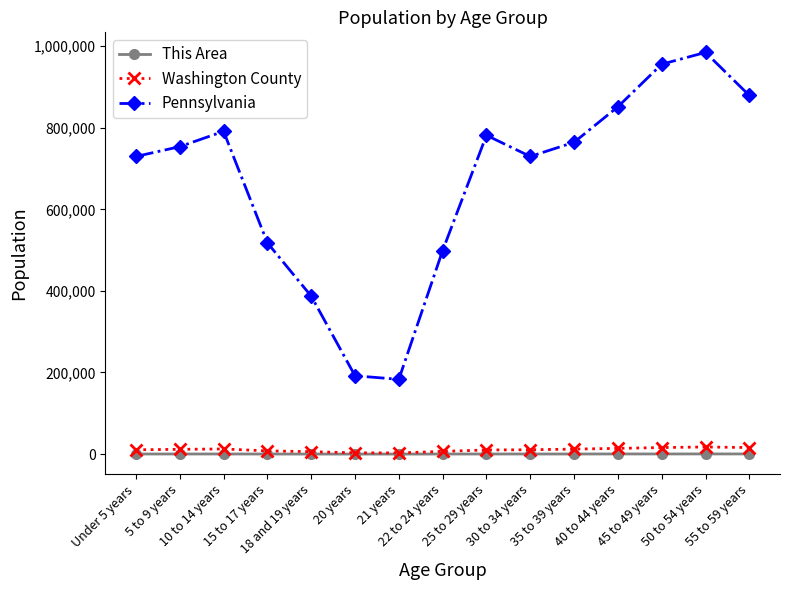

At which category does Pennsylvania reach its first local peak?

10 to 14 years